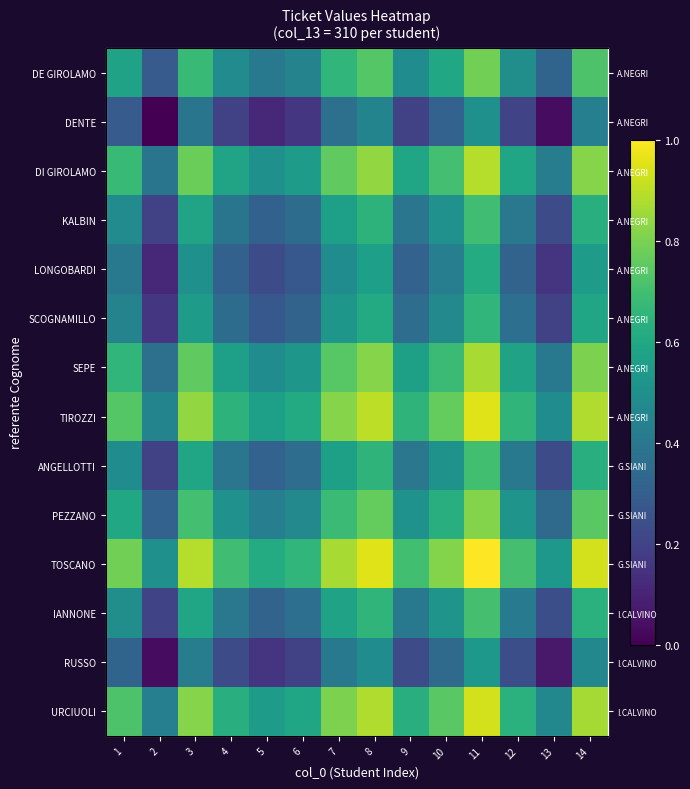

What value does the LONGOBARDI series have at 4?

0.3